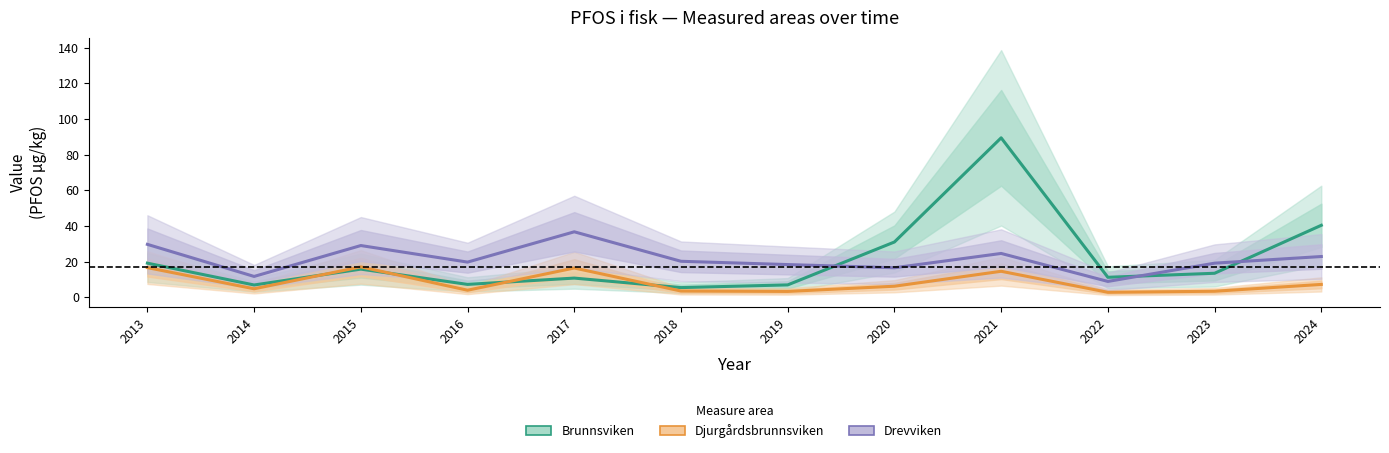

In Drevviken, how many points are lower than both neighbors (excluding endpoints)?

4